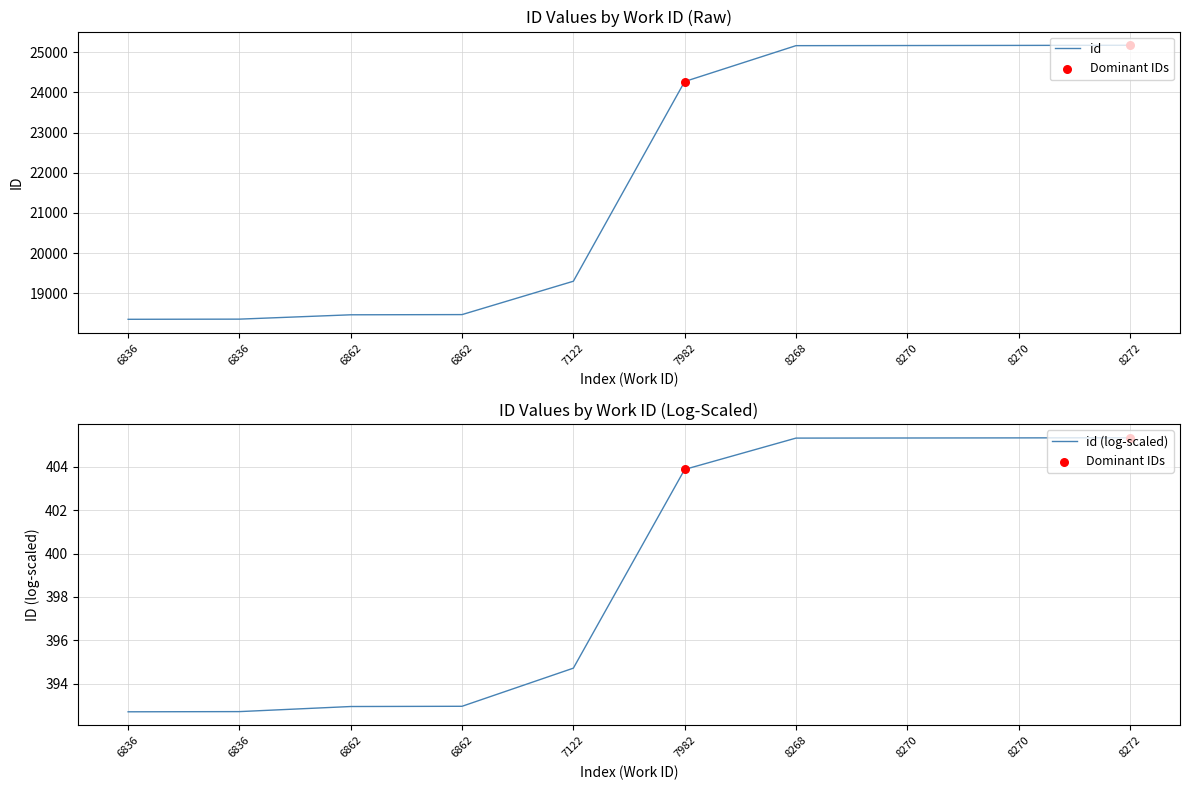

What is the ratio of the value at 8270 to the value at 6836?

1.4